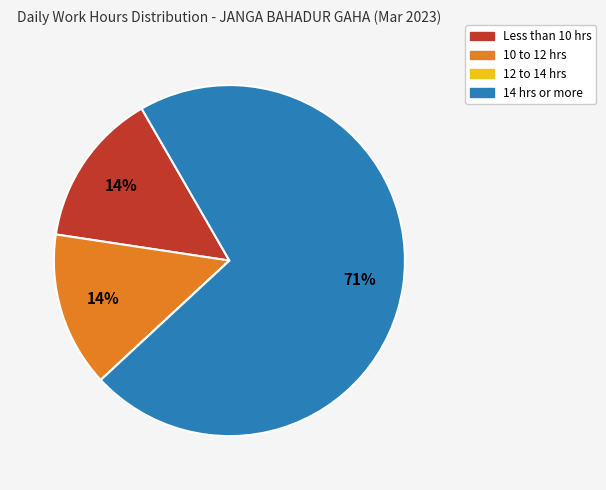

To the nearest percent, what is the average slice percentage?

25%